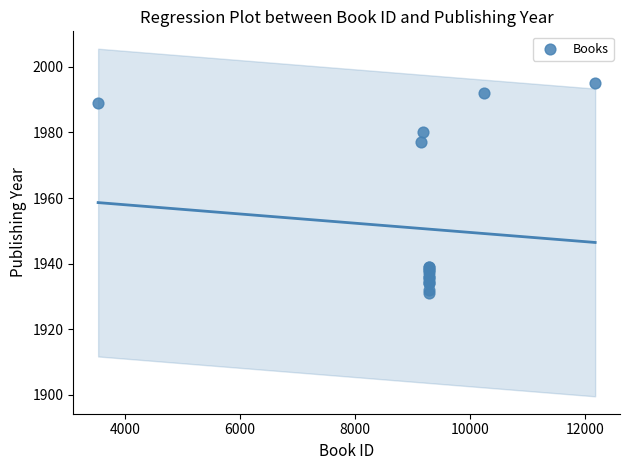

What Y value in the scatter plot is closest to 1963?

1977